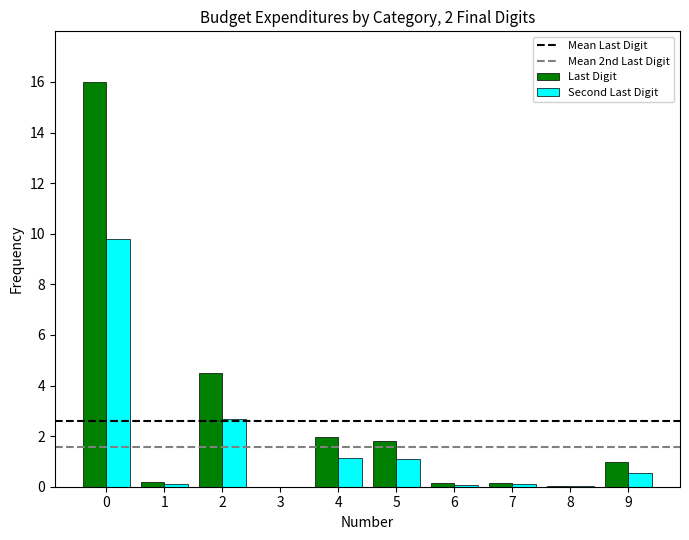

What is the difference between the Last Digit values at 5 and 1?

1.6